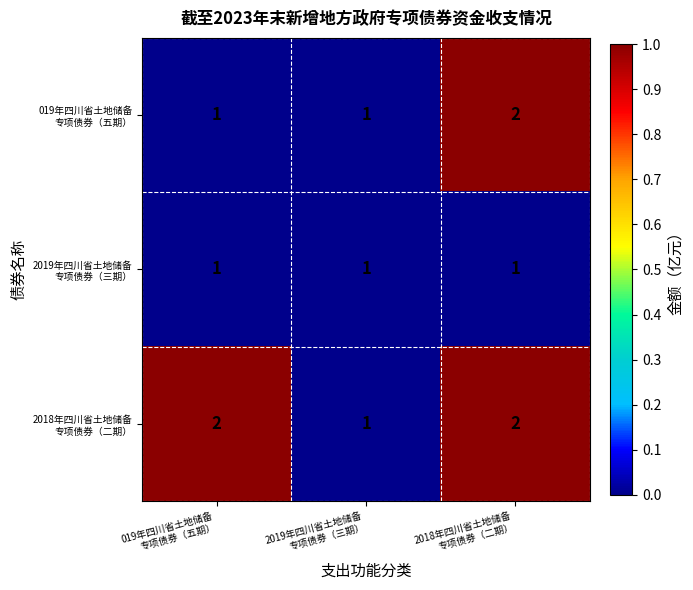

Which has a higher value, 2019年四川省土地储备
专项债券（三期） or 019年四川省土地储备
专项债券（五期）?

2019年四川省土地储备
专项债券（三期）